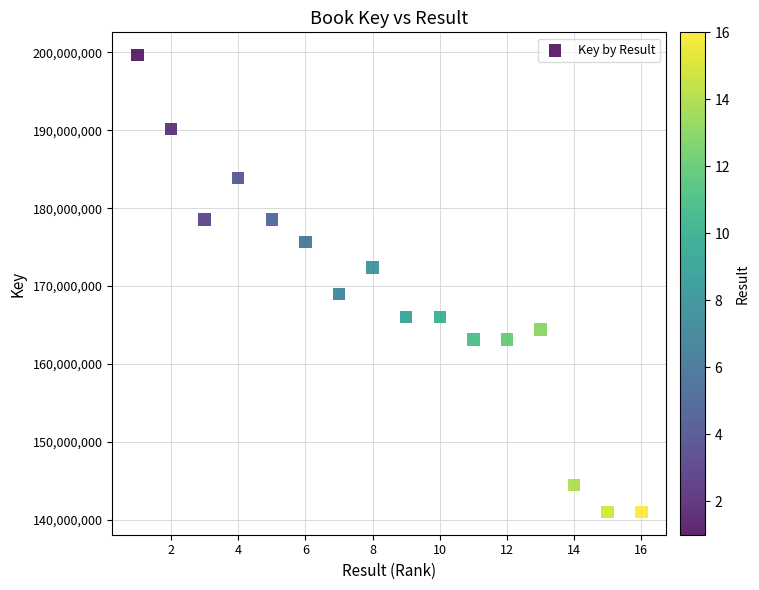

What is the range of X values (max minus min)?

15